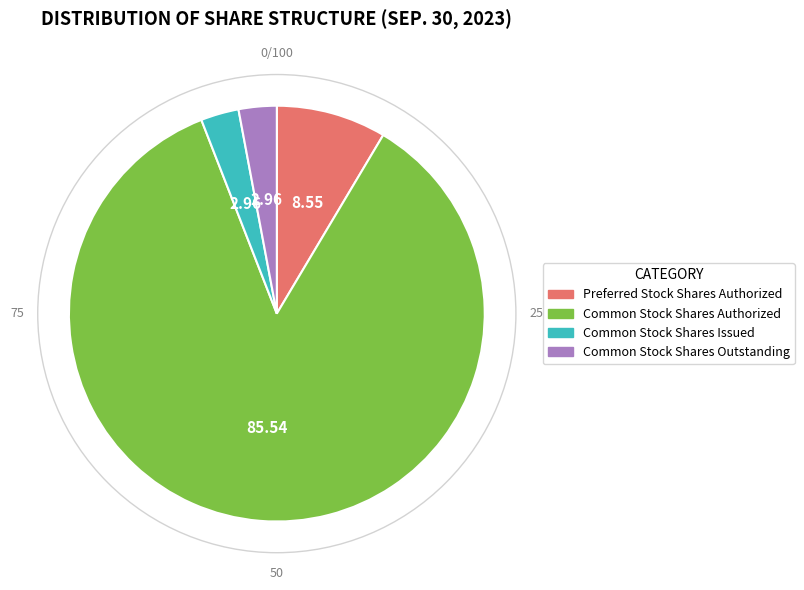

Is the sum of Common Stock Shares Outstanding and Common Stock Shares Issued greater than half?

No